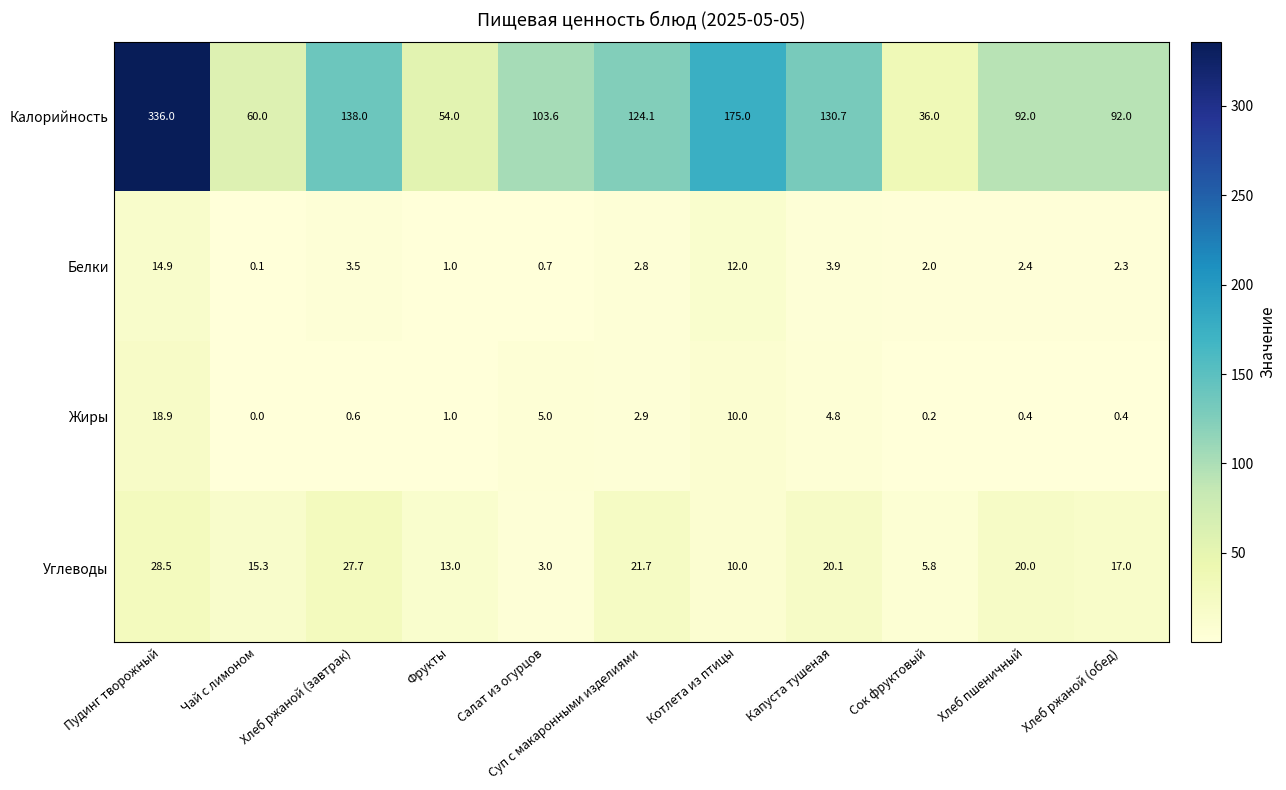

The Калорийность series shows 216.7 at Капуста тушеная. True or false?

False